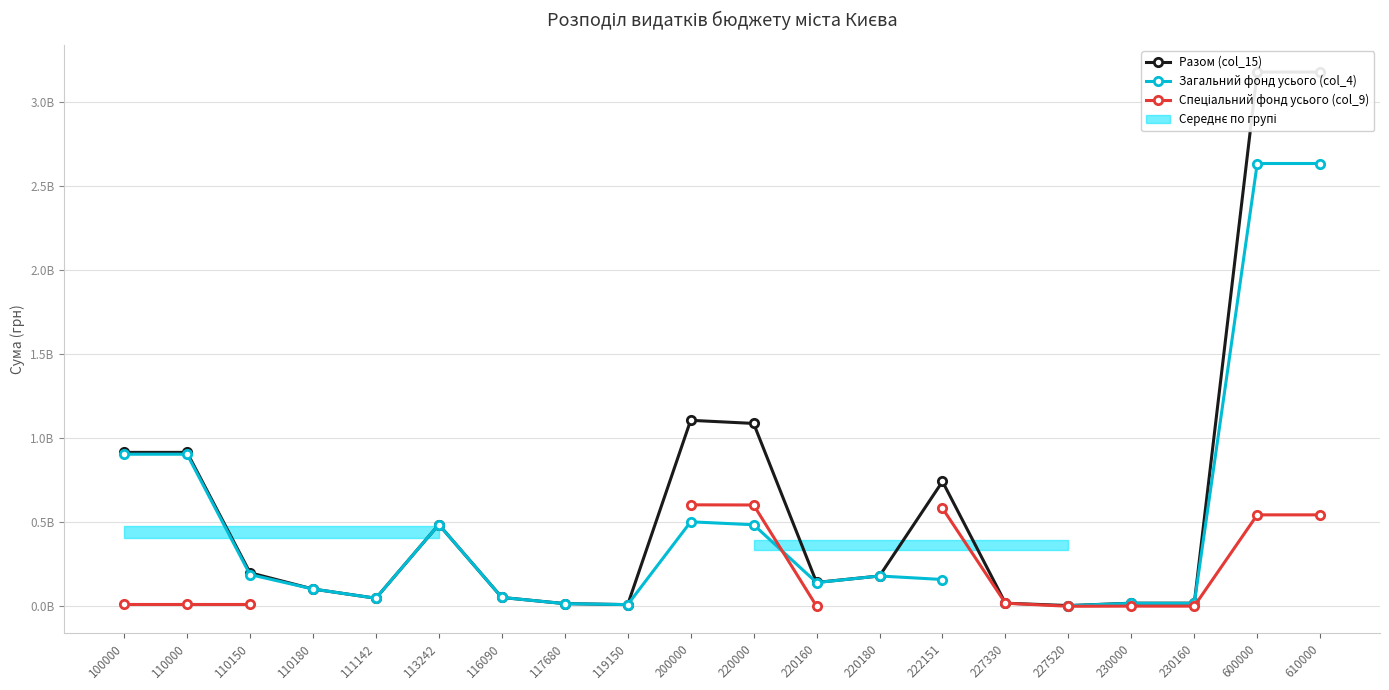

Which series has the largest total across all categories?

Разом (col_15)